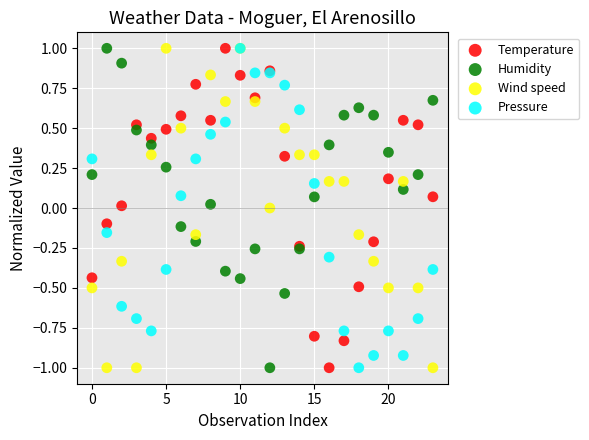

What are all the series names shown in the legend?

Temperature, Humidity, Wind speed, Pressure